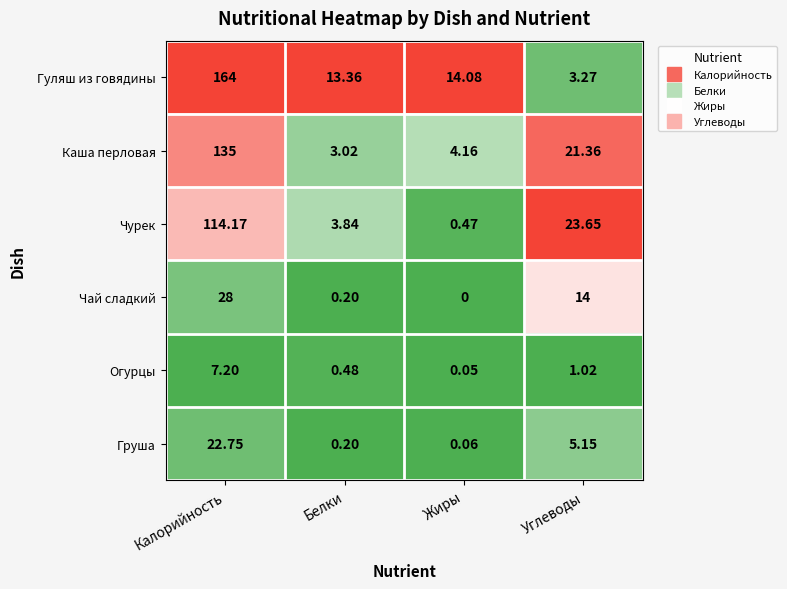

Where is Каша перловая nearest to the value 69?

Углеводы